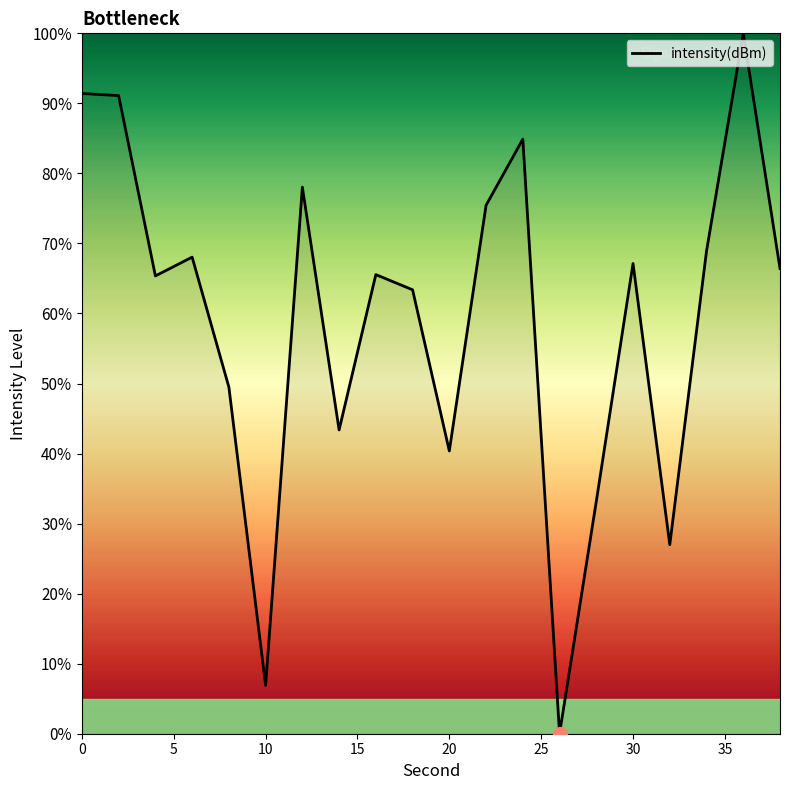

What is the maximum value shown in the chart?

100.0